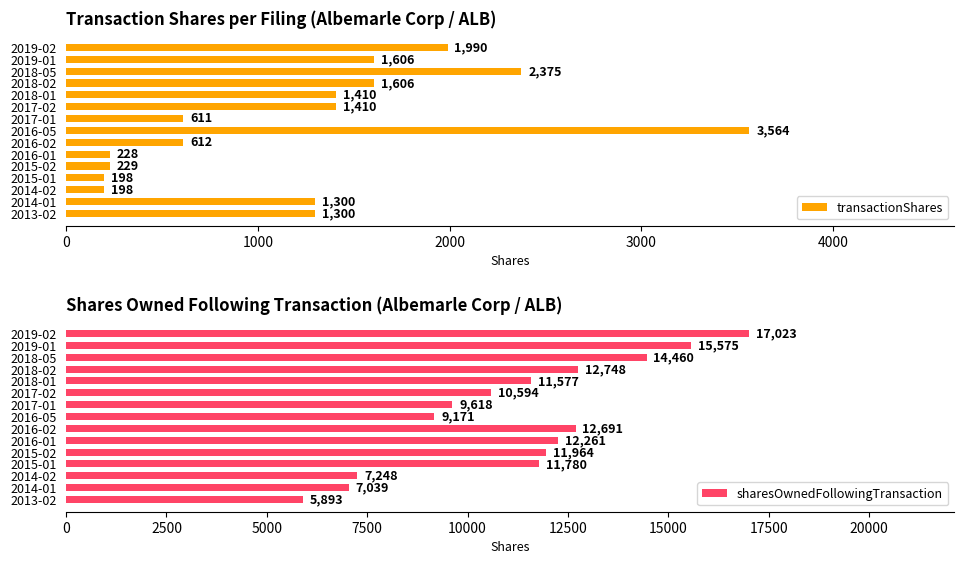

How many categories are shown in the chart?

15